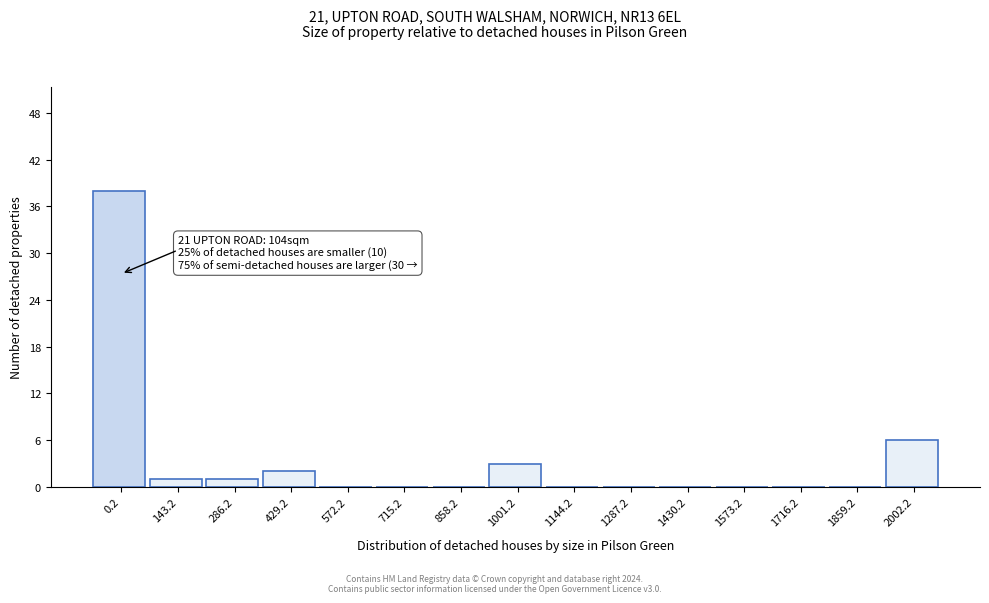

What is the maximum value shown in the chart?

38